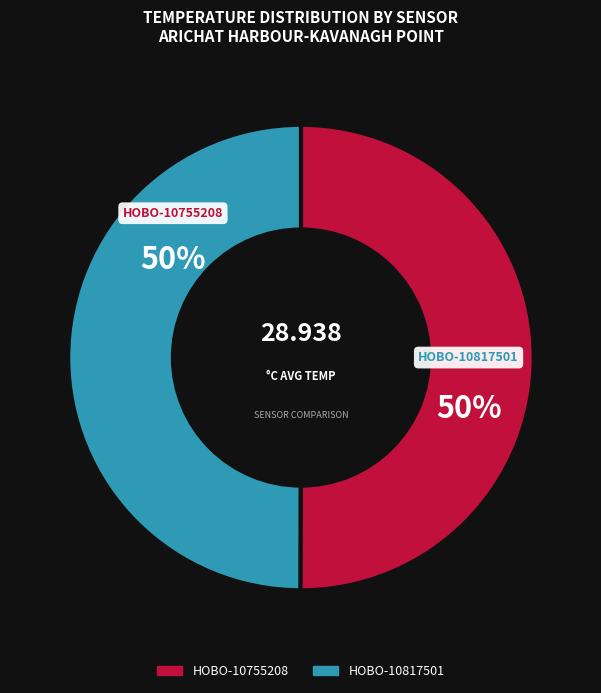

How many slices are in this pie chart?

2